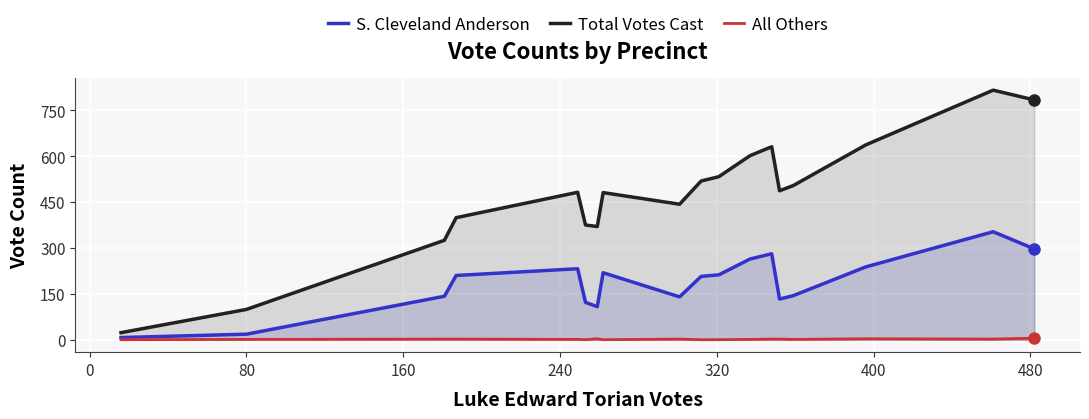

True or false: Total Votes Cast and All Others intersect in this chart.

False